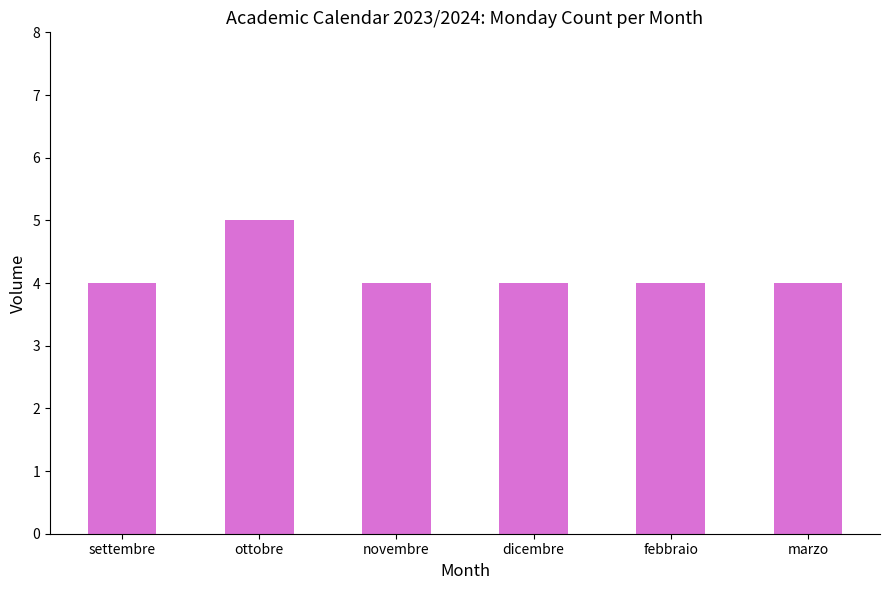

Count the values in the range 4 to 5.

6